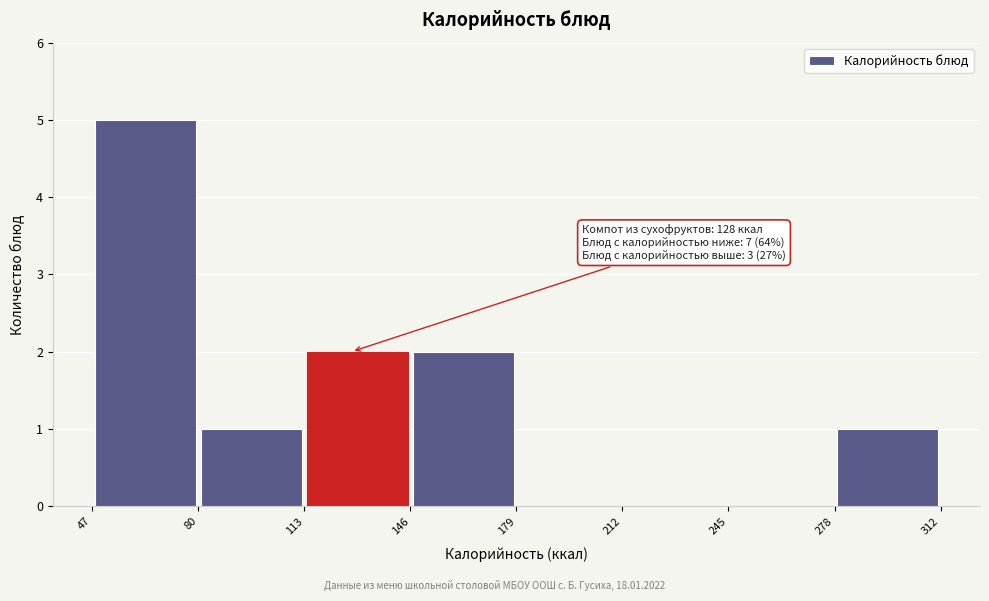

Which range on the x-axis has the tallest bar?

47 to 80